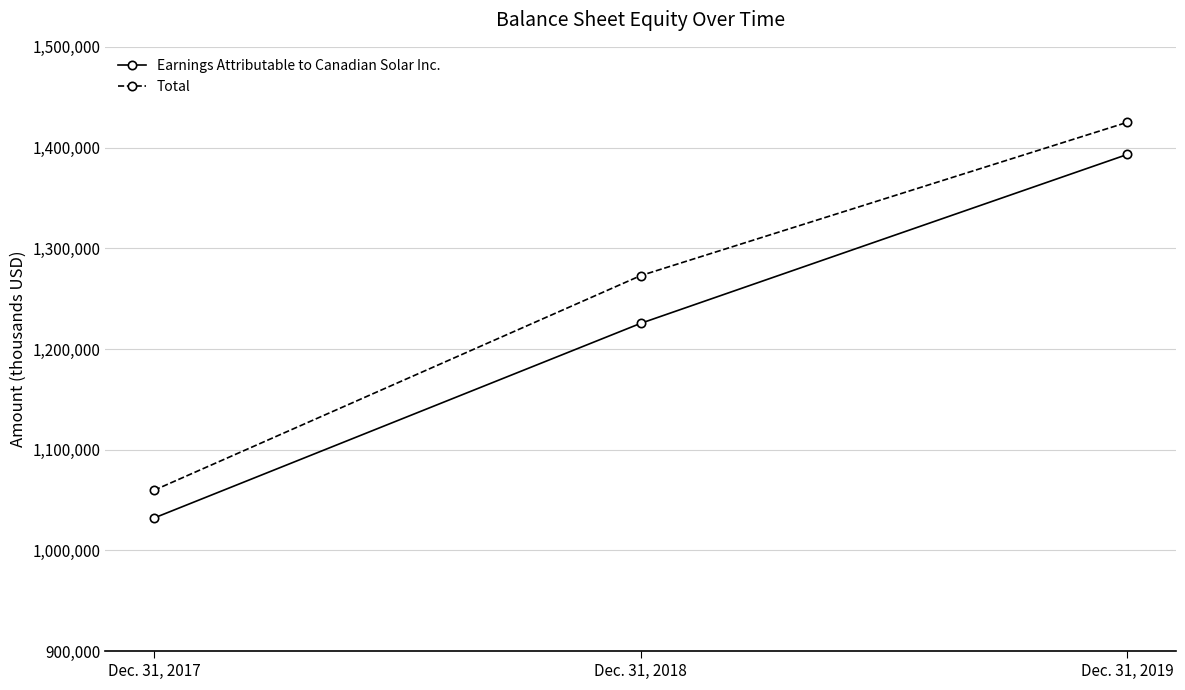

Reading left to right, transcribe all the data shown in this chart.

Earnings Attributable to Canadian Solar Inc.: Dec. 31, 2017=1032226	Dec. 31, 2018=1225473	Dec. 31, 2019=1393134
Total: Dec. 31, 2017=1059775	Dec. 31, 2018=1272845	Dec. 31, 2019=1425058